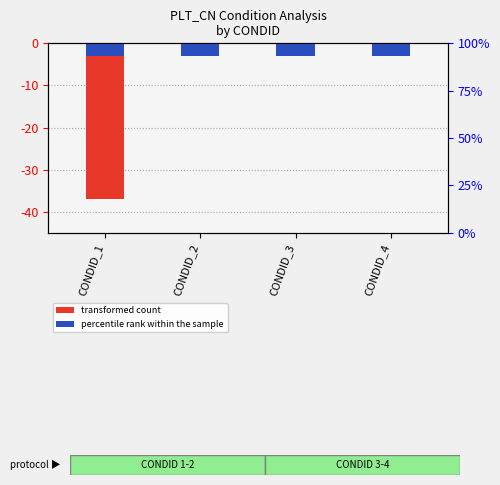

List the series in order of their overall mean, highest first.

percentile rank within the sample, transformed count